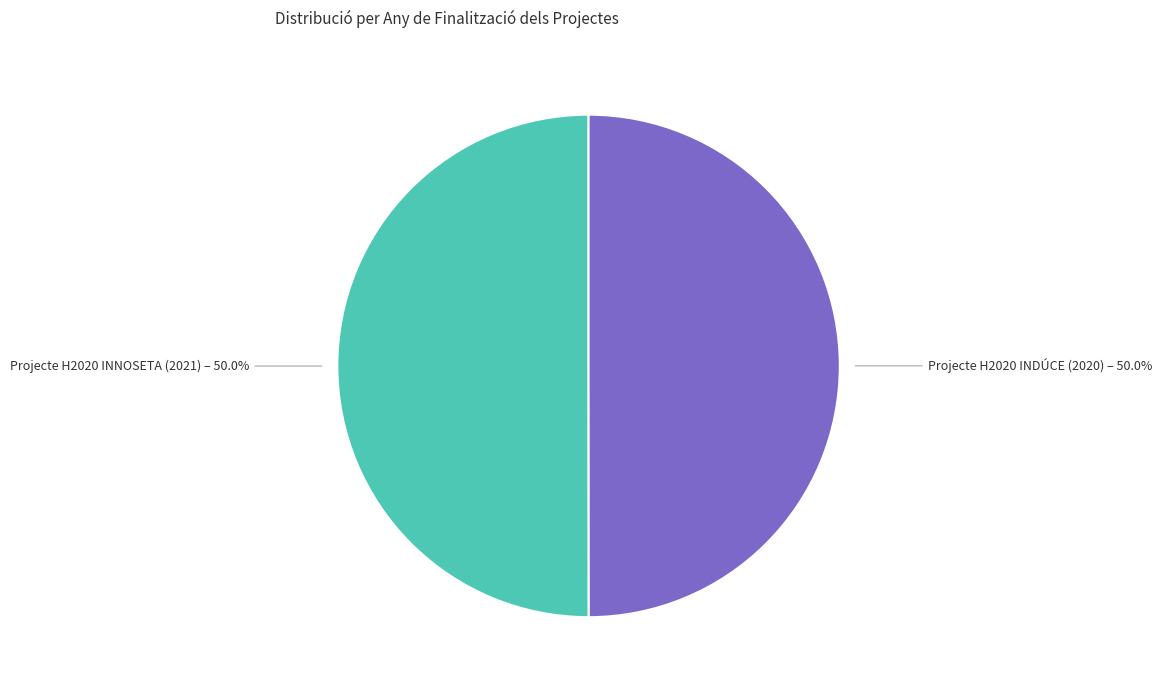

How much of the chart is everything except Projecte H2020 INDÚCE (2020)?

50.0%